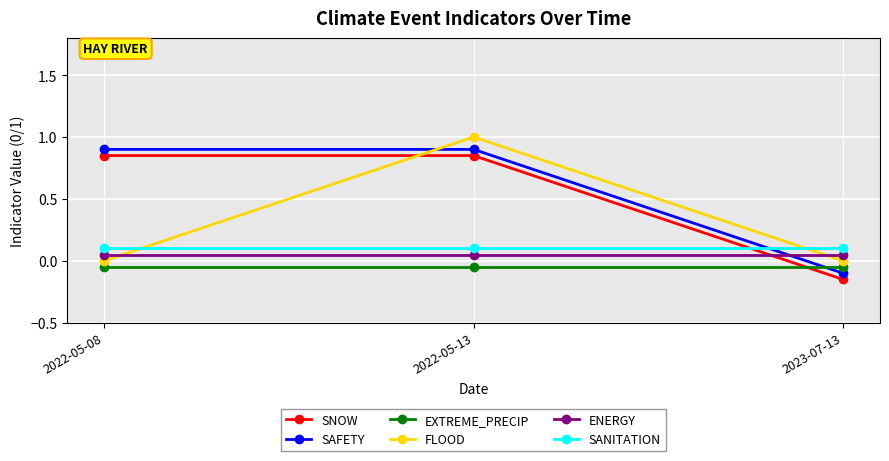

Which category has the highest value across all series?

2022-05-13